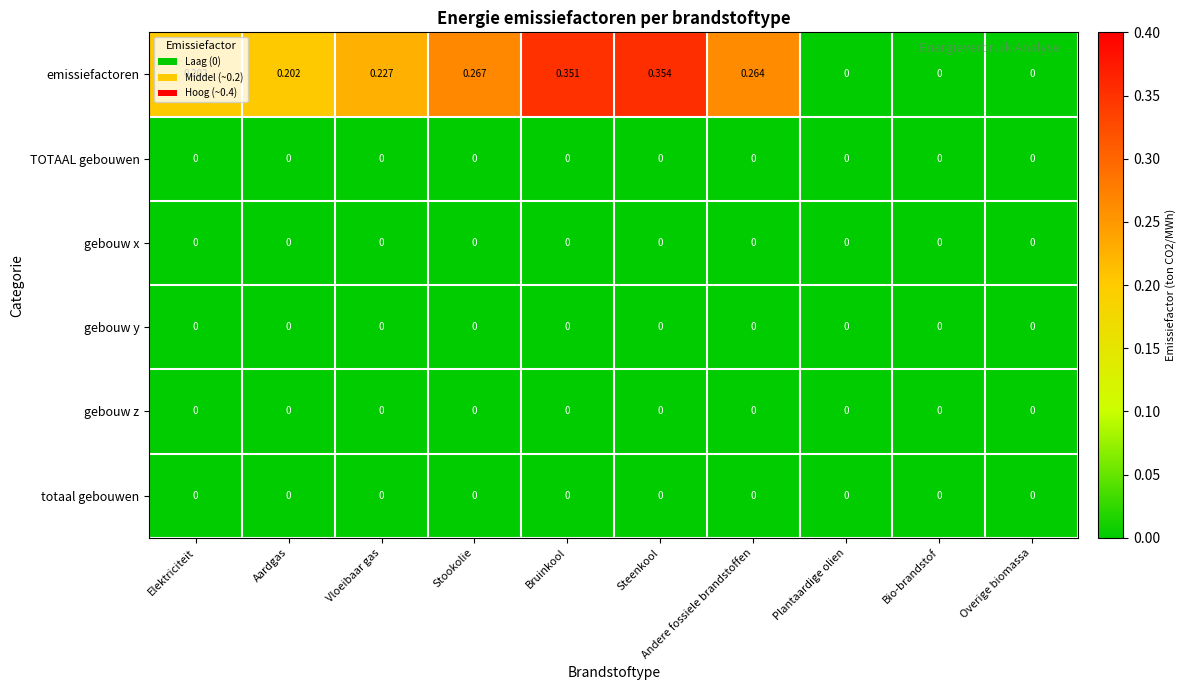

How many categories are shown in the chart?

10